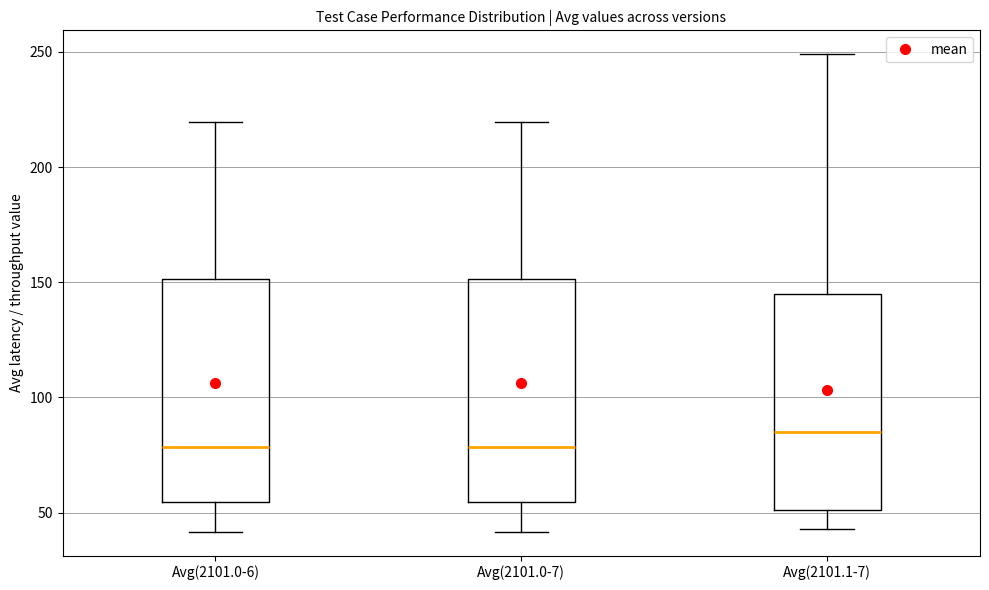

Which box's median line is the highest?

Avg(2101.1-7)